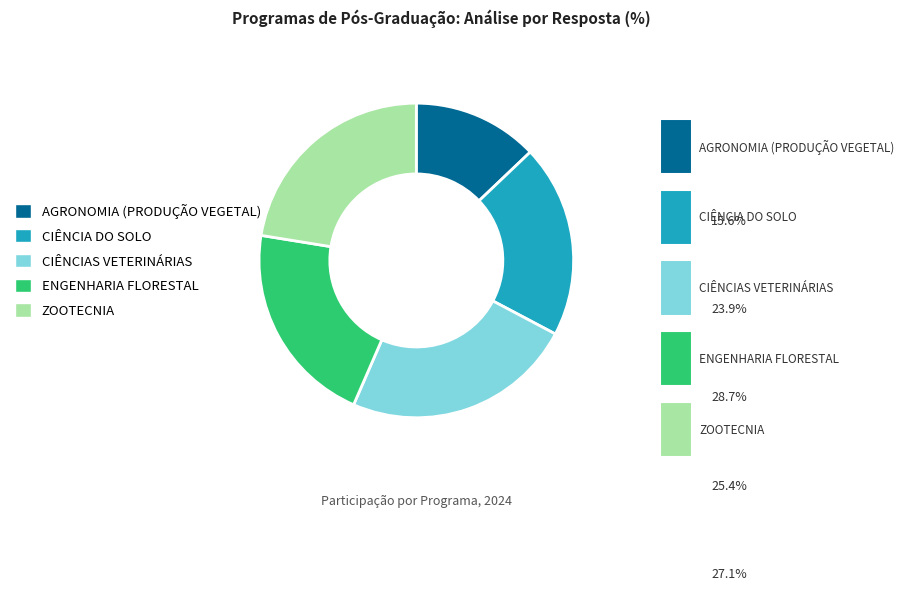

Does ENGENHARIA FLORESTAL represent more than half of the total?

No